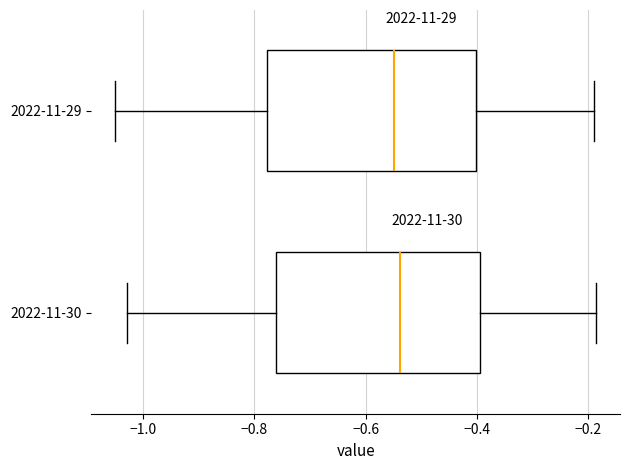

Reading bottom to top, transcribe this box plot: for each box, give where its median line is, the range the box spans, and where its two whiskers end, as read against the x-axis. The values are not printed on the chart, so give them approximately, as read against the axis.

2022-11-30: median -0.54, box -0.76 to -0.40, whiskers -1.02 to -0.18
2022-11-29: median -0.54, box -0.78 to -0.40, whiskers -1.04 to -0.18